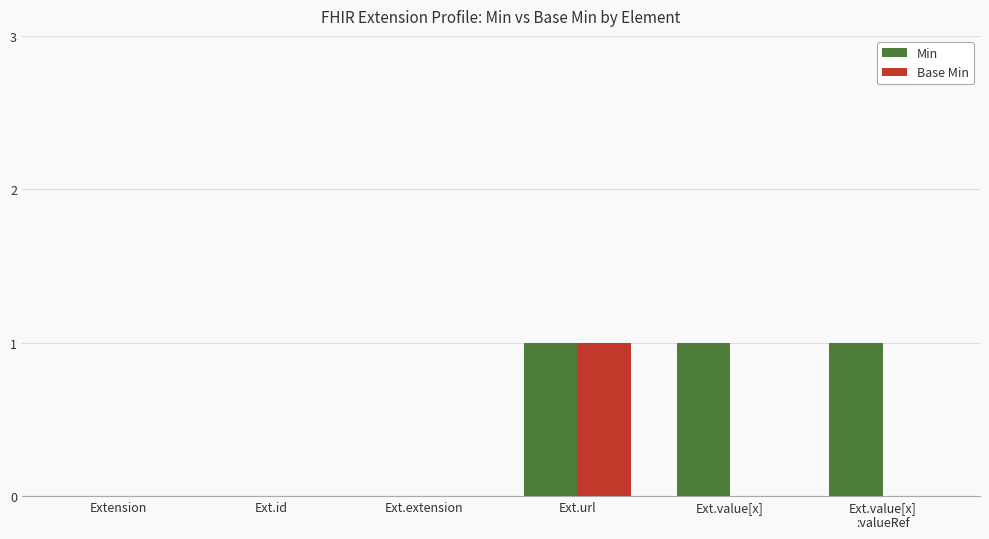

Count the Min values in the range 0 to 1.

6